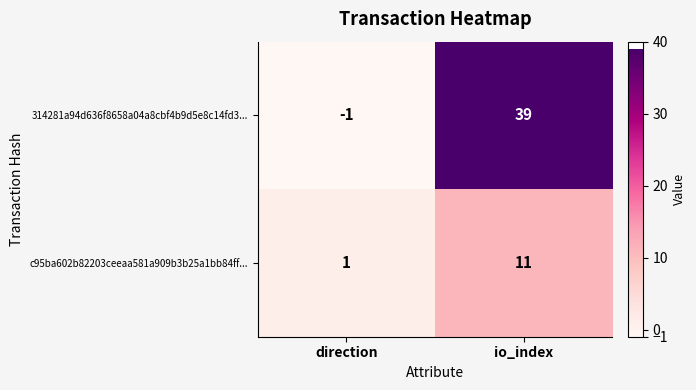

True or false: c95ba602b82203ceeaa581a909b3b25a1bb84ff... has a value of 1 at direction.

True